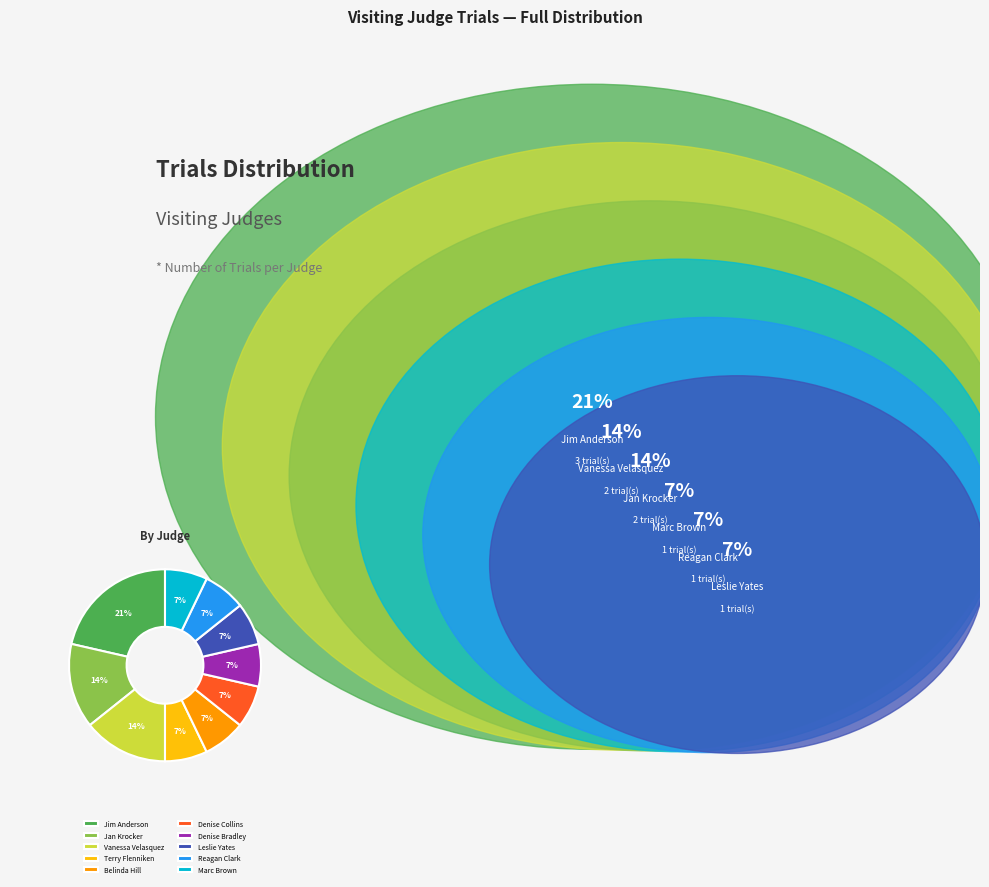

Which has a higher value, Vanessa Velasquez or Belinda Hill?

Vanessa Velasquez